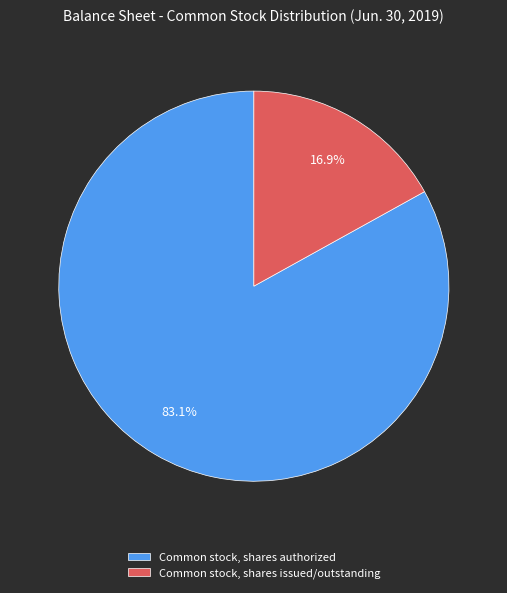

How many segments does this pie chart have?

2